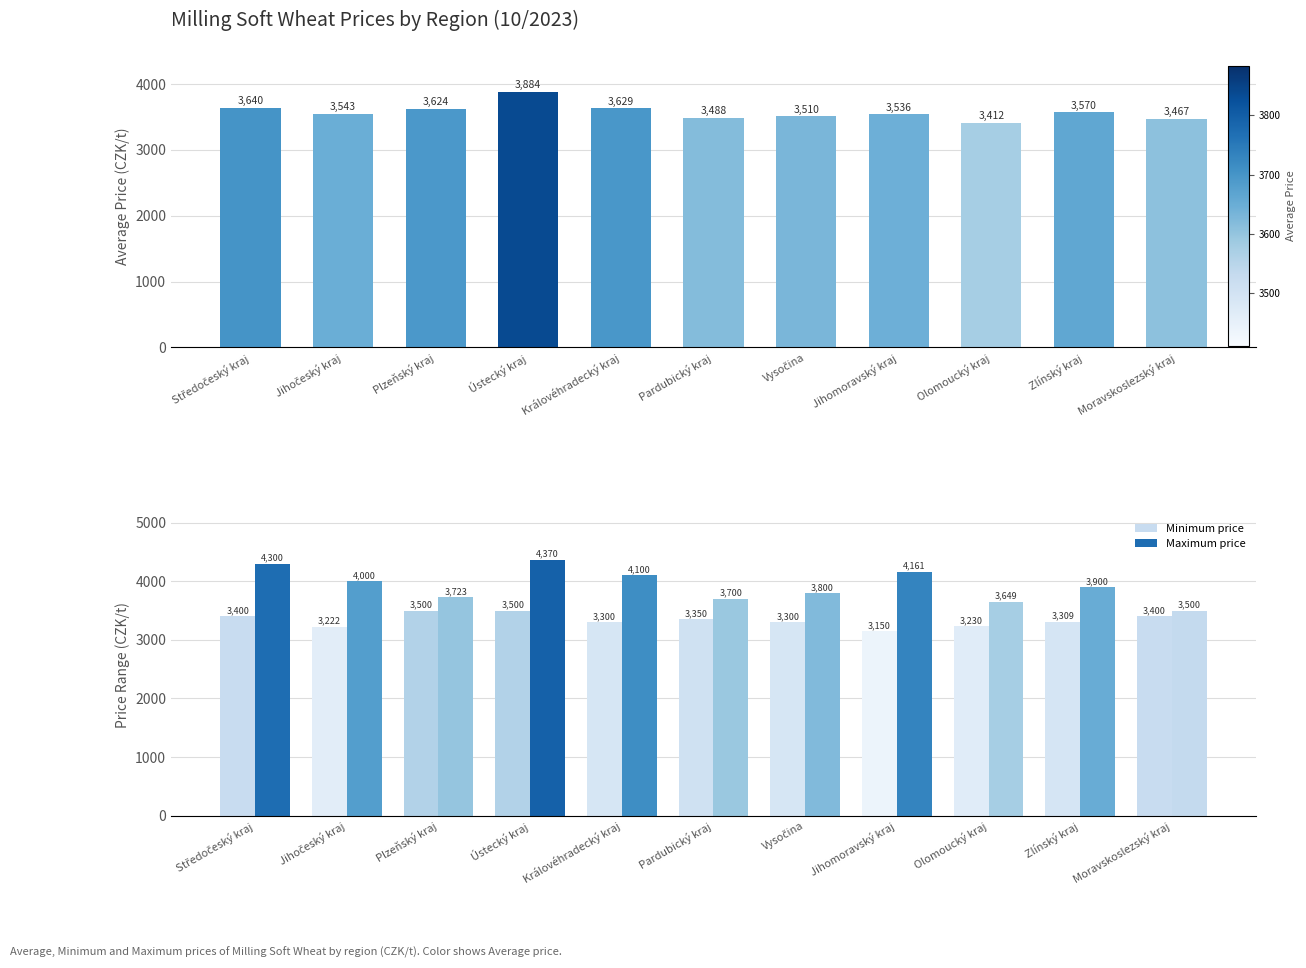

Where is Minimum price nearest to the value 3325?

Zlínský kraj